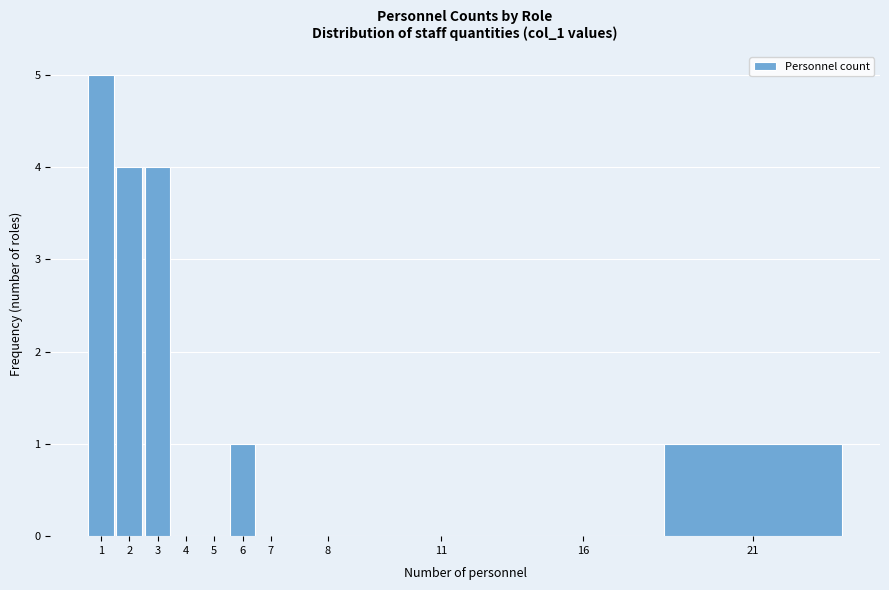

Reading right to left, transcribe all the data shown in this chart.

21=1	16=0	11=0	8=0	7=0	6=1	5=0	4=0	3=4	2=4	1=5